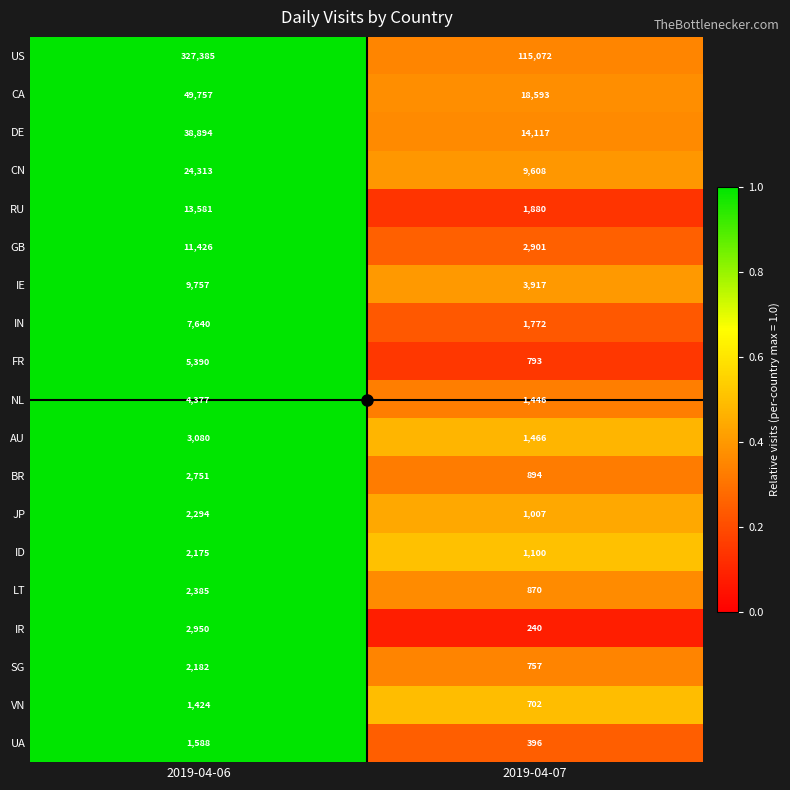

Which series has the widest spread of values?

US